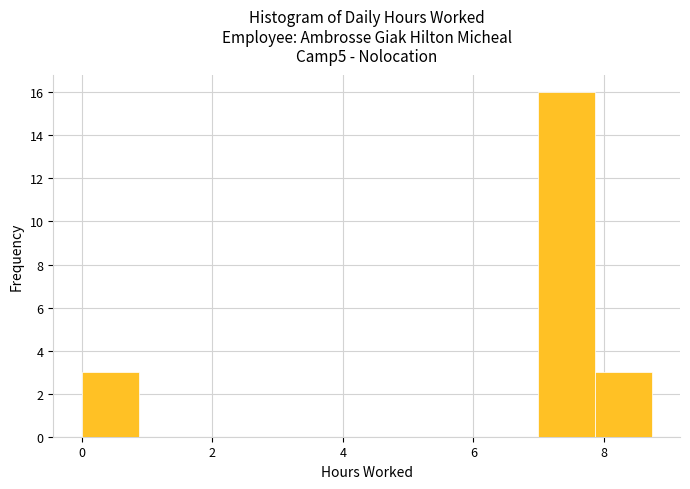

Reading left to right, list every bar in this chart as the range it spans on the x-axis followed by its height. Neither the bar edges nor the heights are printed on the chart, so give them approximately, as read against the axes.

0.0 to 0.8: 3
0.8 to 1.8: 0
1.8 to 2.6: 0
2.6 to 3.4: 0
3.4 to 4.4: 0
4.4 to 5.2: 0
5.2 to 6.2: 0
6.2 to 7.0: 0
7.0 to 7.8: 16
7.8 to 8.8: 3